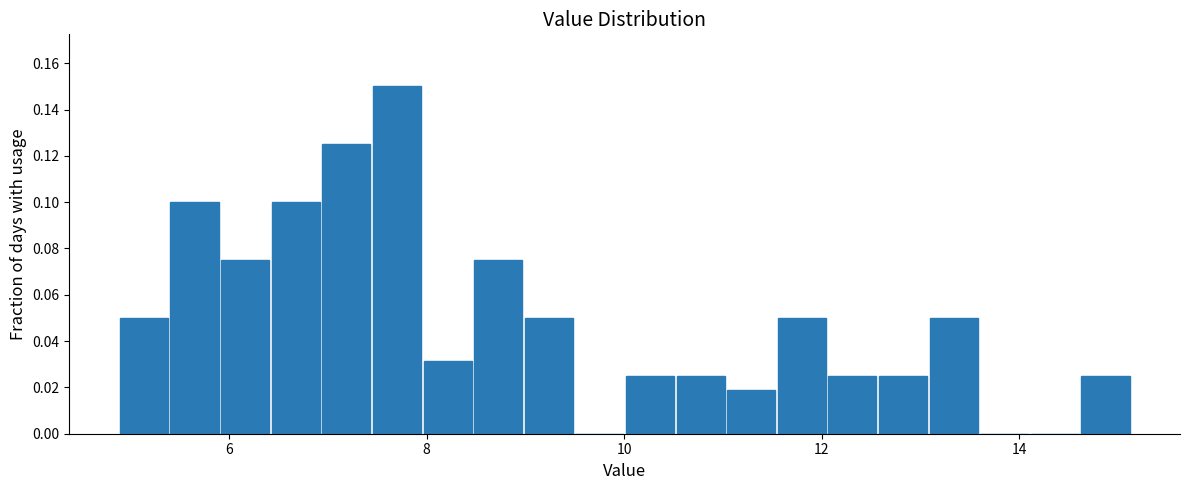

Read against the x-axis, roughly where is the centre of the tallest bar?

7.6